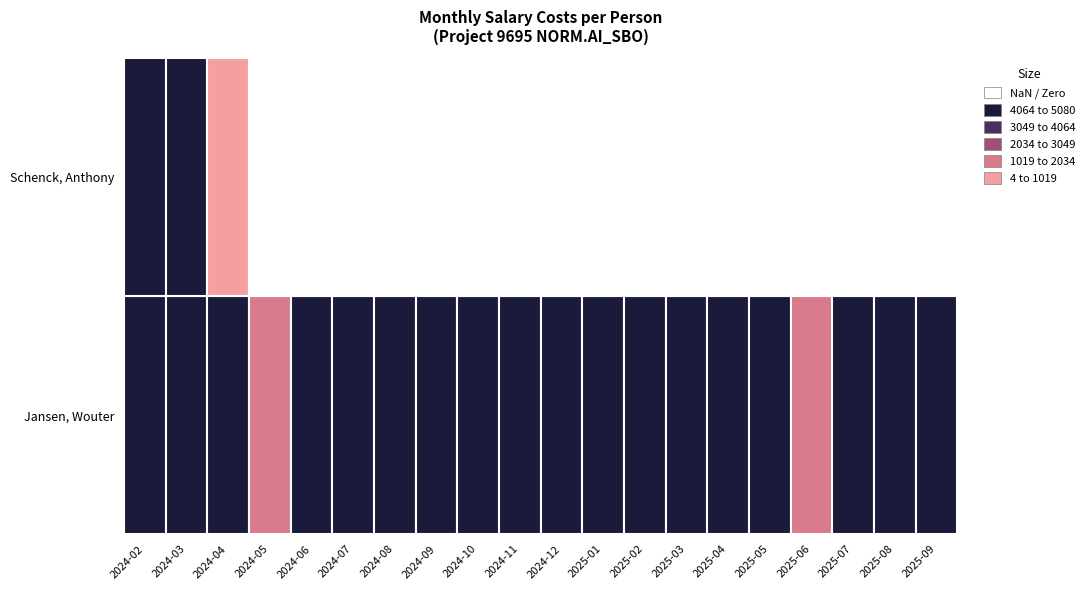

True or false: Schenck, Anthony has a value of 0.0 at 3.

True